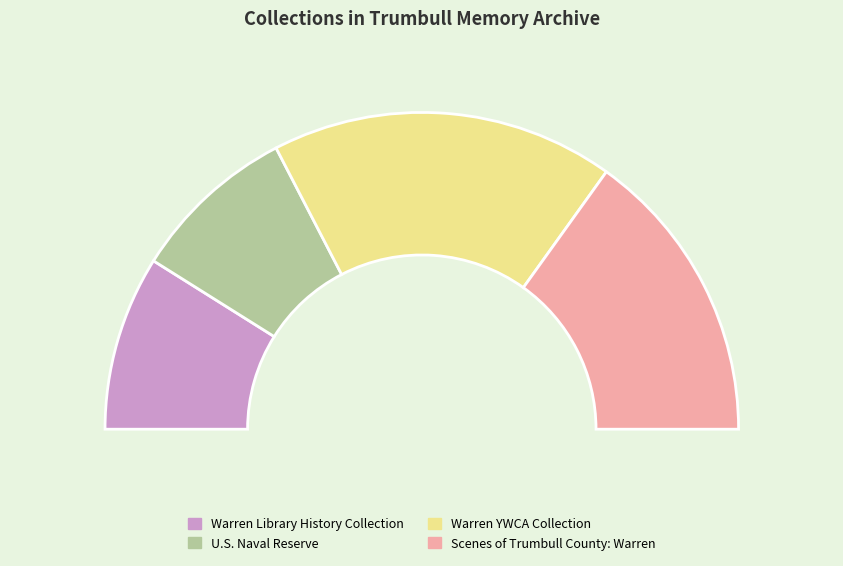

Does Warren Library History Collection represent more than half of the total?

No